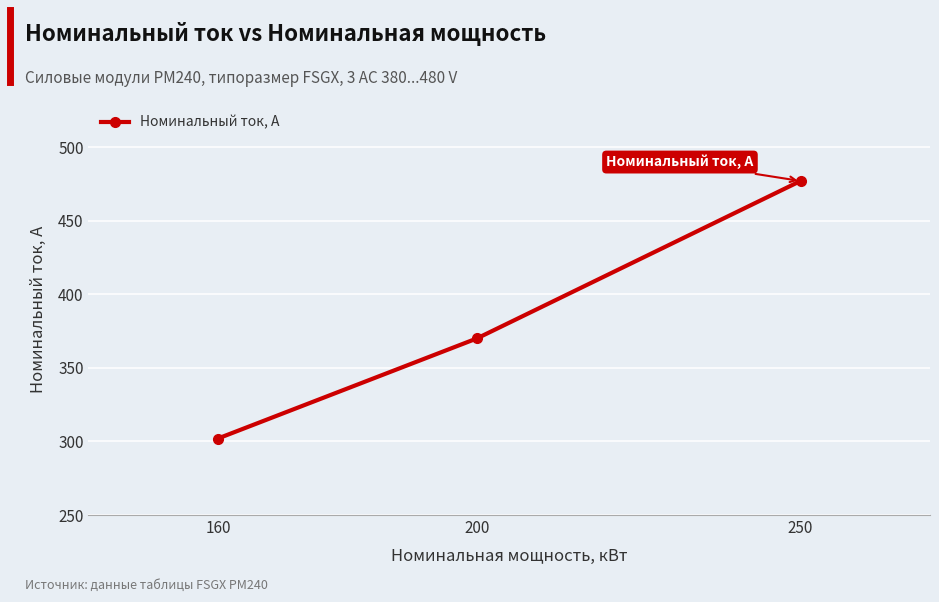

What is the minimum value shown in the chart?

302